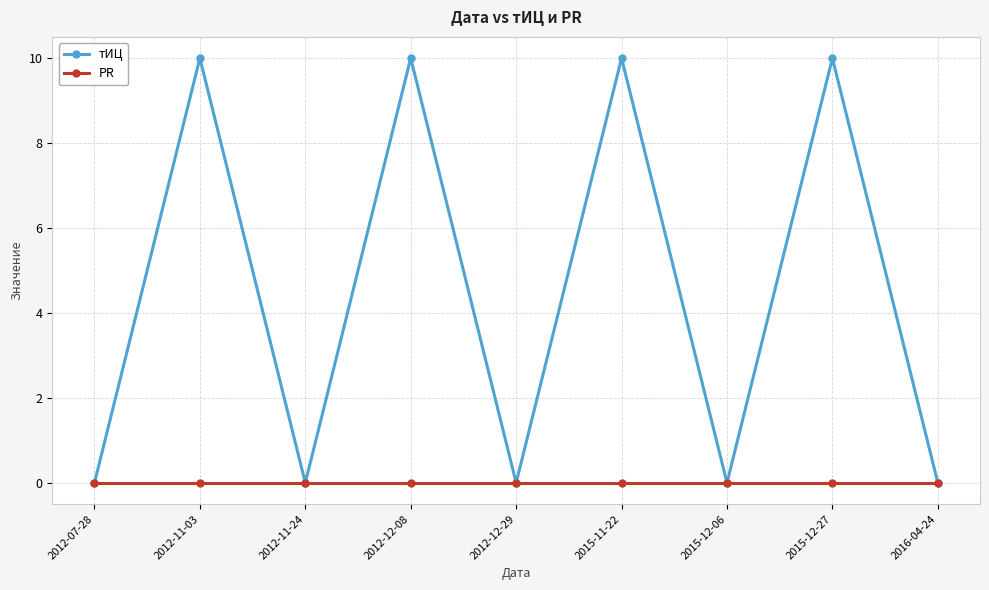

Does the chart display data point markers on the line(s)?

Yes